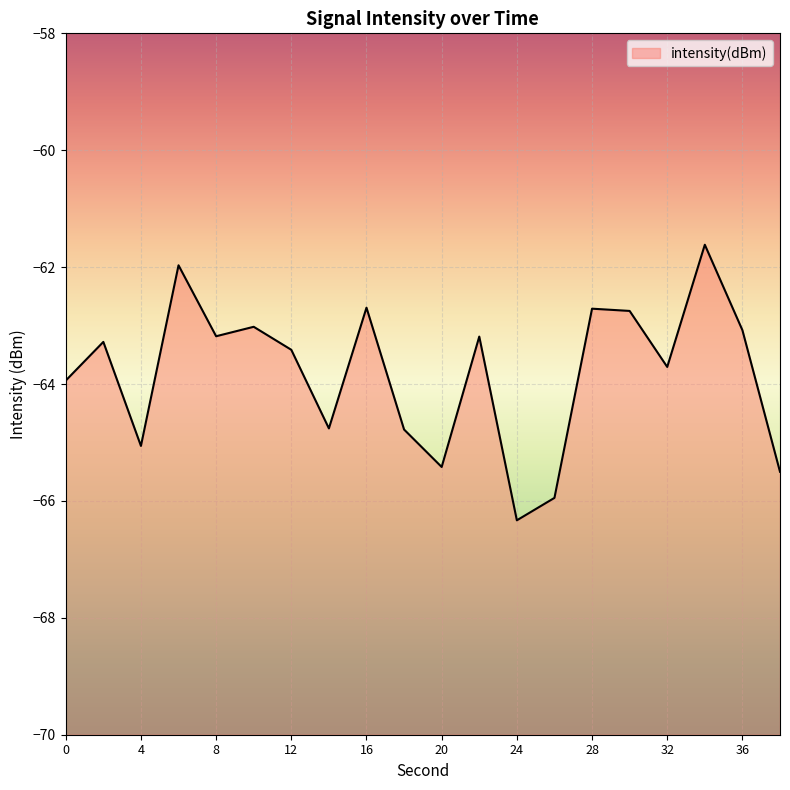

How many series are shown in this chart?

1